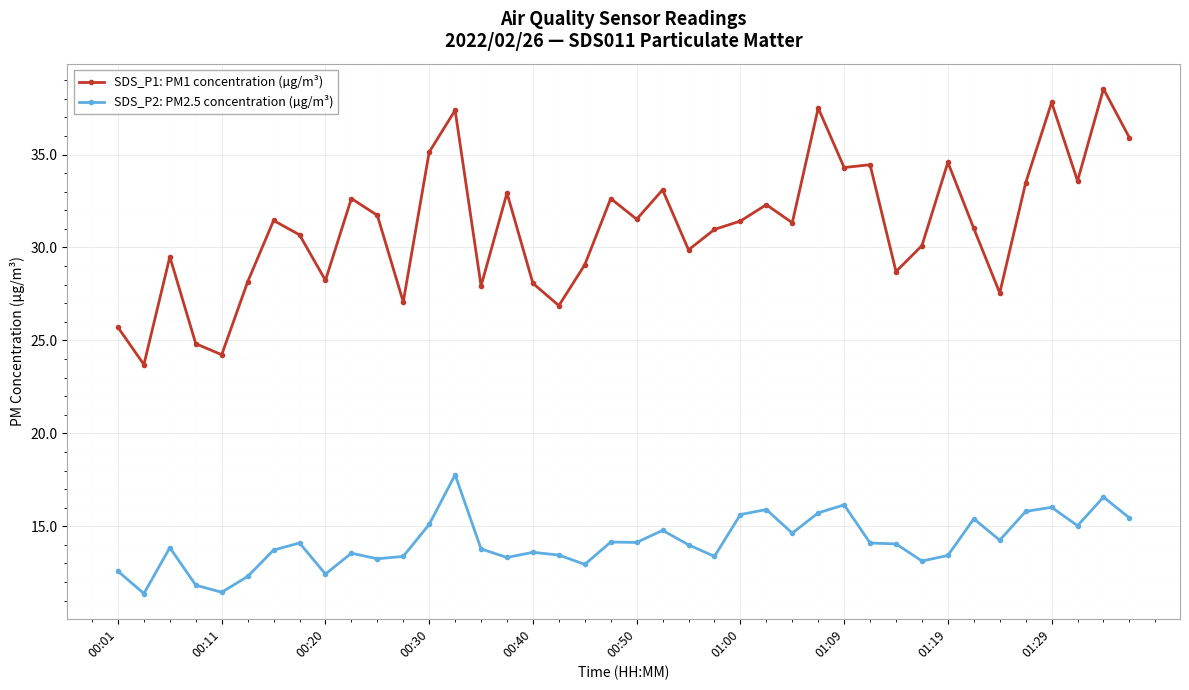

Which series has the largest total across all categories?

SDS_P1: PM1 concentration (µg/m³)